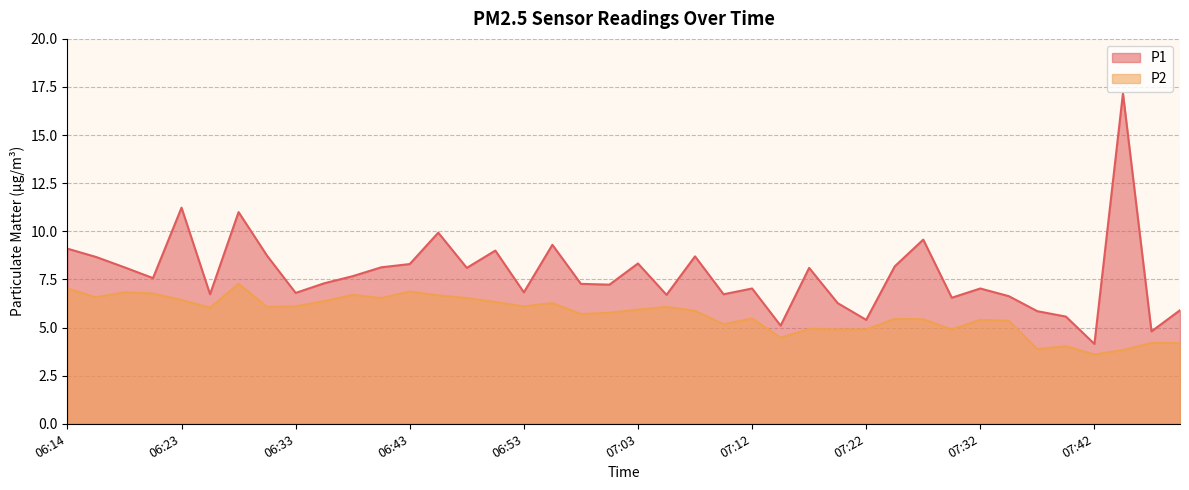

In P1, how many points are lower than both neighbors (excluding endpoints)?

13